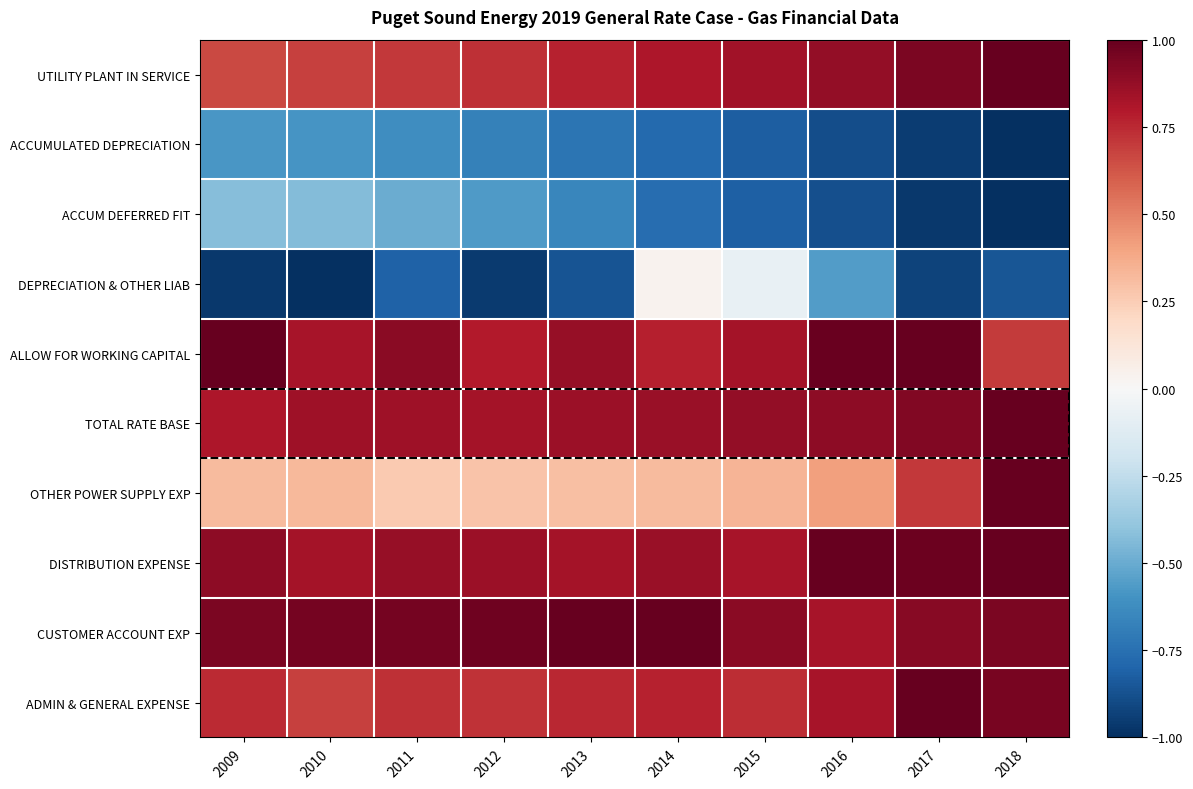

Rank the series by their maximum value, from lowest to highest.

ACCUMULATED DEPRECIATION, ACCUM DEFERRED FIT, DEPRECIATION & OTHER LIAB, UTILITY PLANT IN SERVICE, ALLOW FOR WORKING CAPITAL, TOTAL RATE BASE, OTHER POWER SUPPLY EXP, DISTRIBUTION EXPENSE, CUSTOMER ACCOUNT EXP, ADMIN & GENERAL EXPENSE